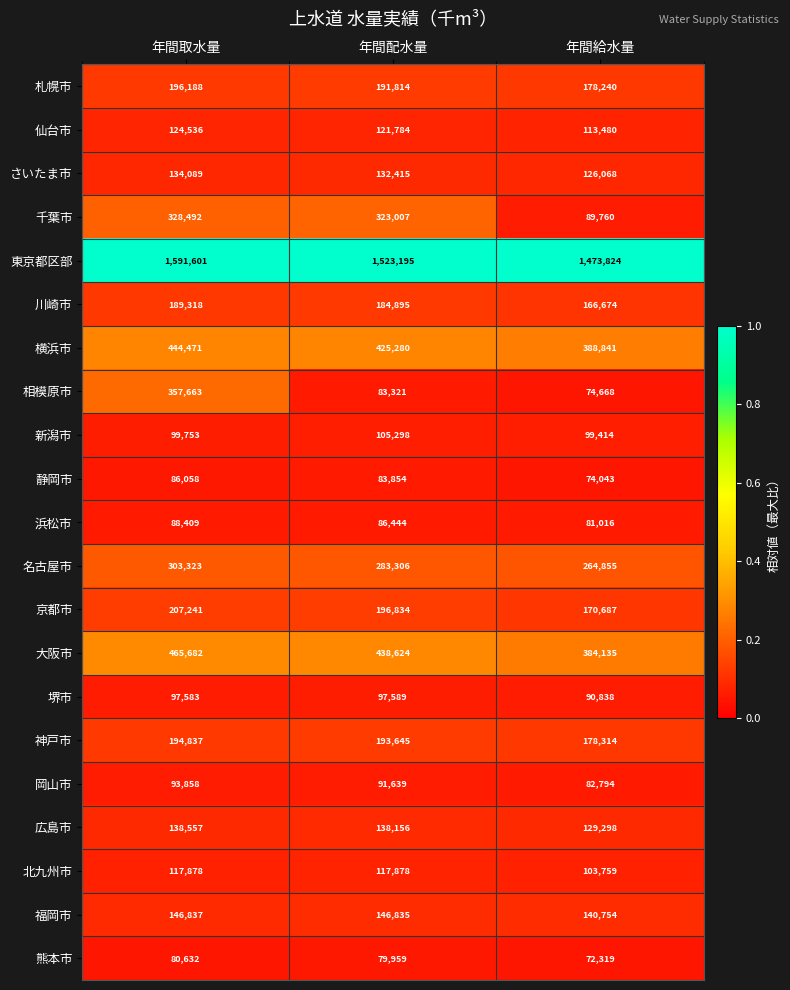

List the labels in order of 大阪市 value, smallest first.

年間給水量, 年間配水量, 年間取水量